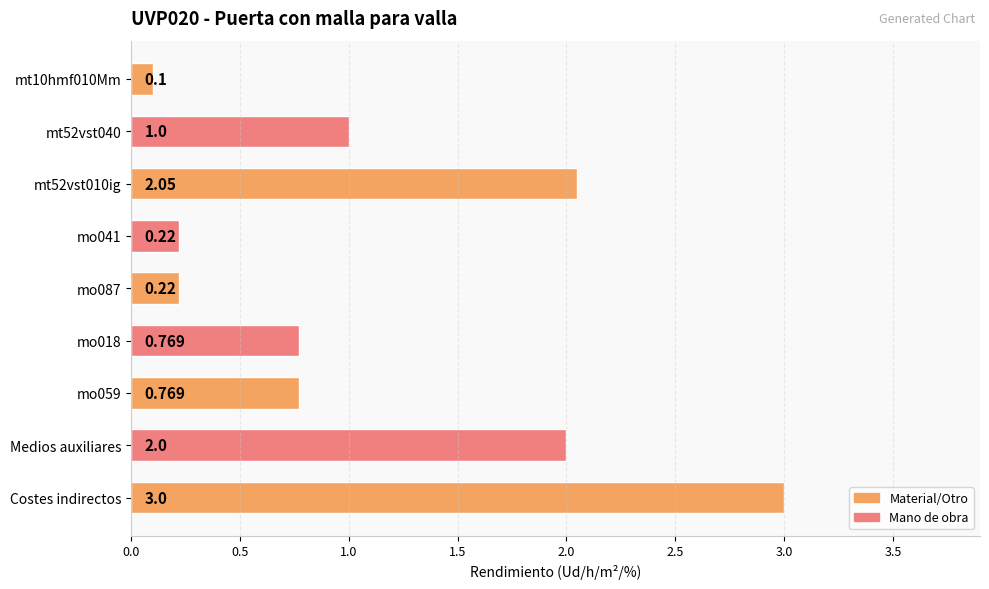

Which has a higher value, mt52vst040 or Medios auxiliares?

Medios auxiliares